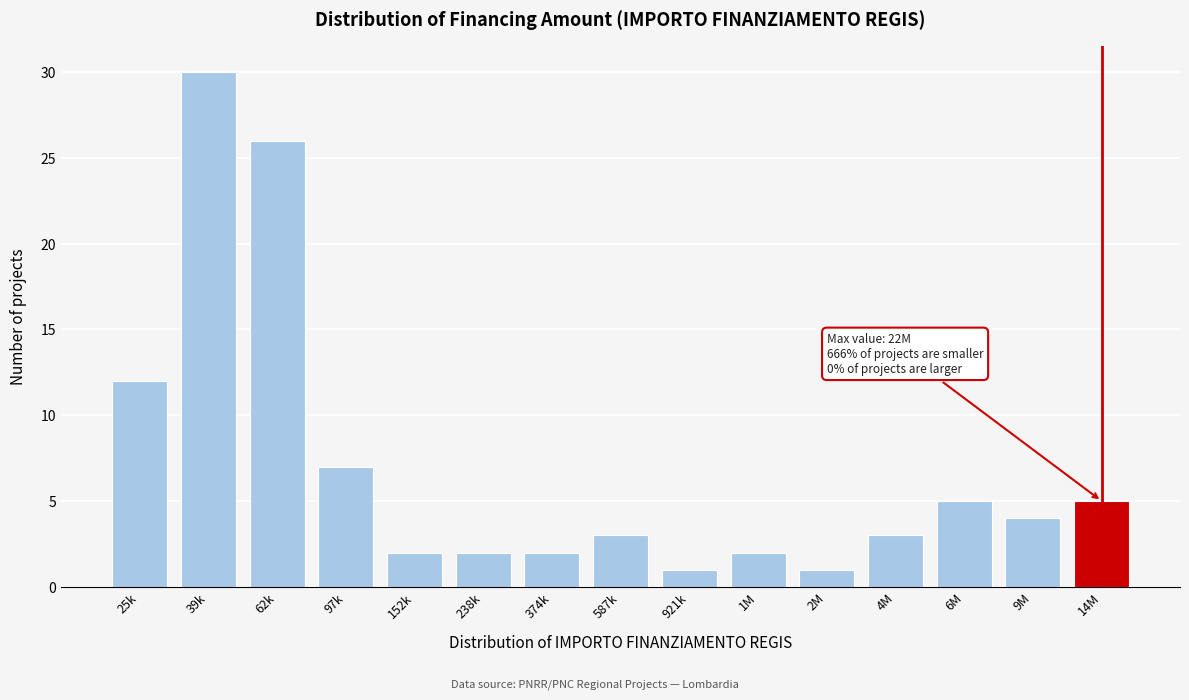

Reading right to left, extract all data points from this chart.

5	4	5	3	1	2	1	3	2	2	2	7	26	30	12